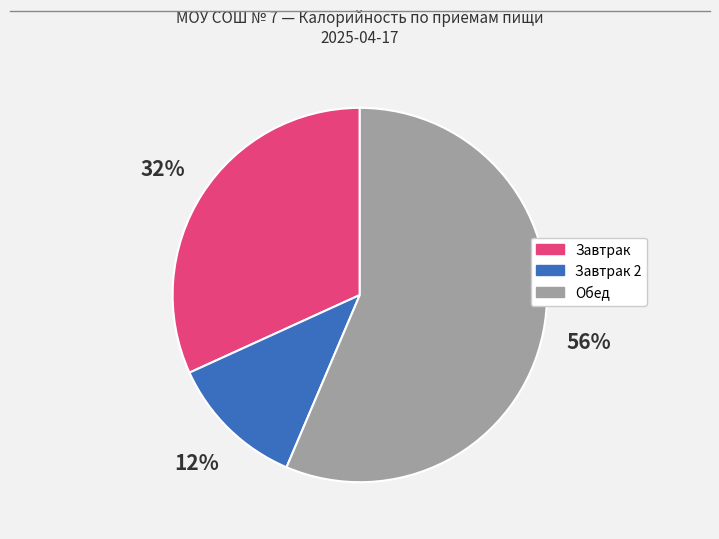

To the nearest percent, what is the average slice percentage?

33%